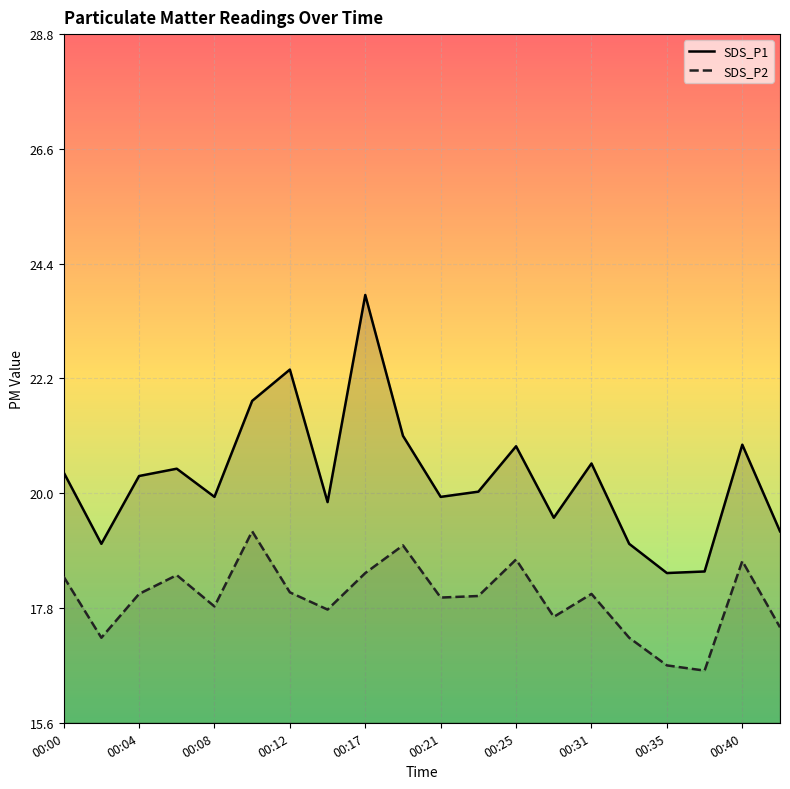

Reading left to right, transcribe all the data shown in this chart.

SDS_P1: 00:00=20.4	00:02=19.0	00:04=20.3	00:06=20.5	00:08=19.9	00:10=21.8	00:12=22.4	00:15=19.8	00:17=23.8	00:19=21.1	00:21=19.9	00:23=20.0	00:25=20.9	00:29=19.5	00:31=20.6	00:33=19.0	00:35=18.5	00:38=18.5	00:40=20.9	00:42=19.3
SDS_P2: 00:00=18.4	00:02=17.2	00:04=18.1	00:06=18.4	00:08=17.8	00:10=19.3	00:12=18.1	00:15=17.8	00:17=18.5	00:19=19.0	00:21=18.0	00:23=18.0	00:25=18.7	00:29=17.6	00:31=18.1	00:33=17.2	00:35=16.7	00:38=16.6	00:40=18.7	00:42=17.4